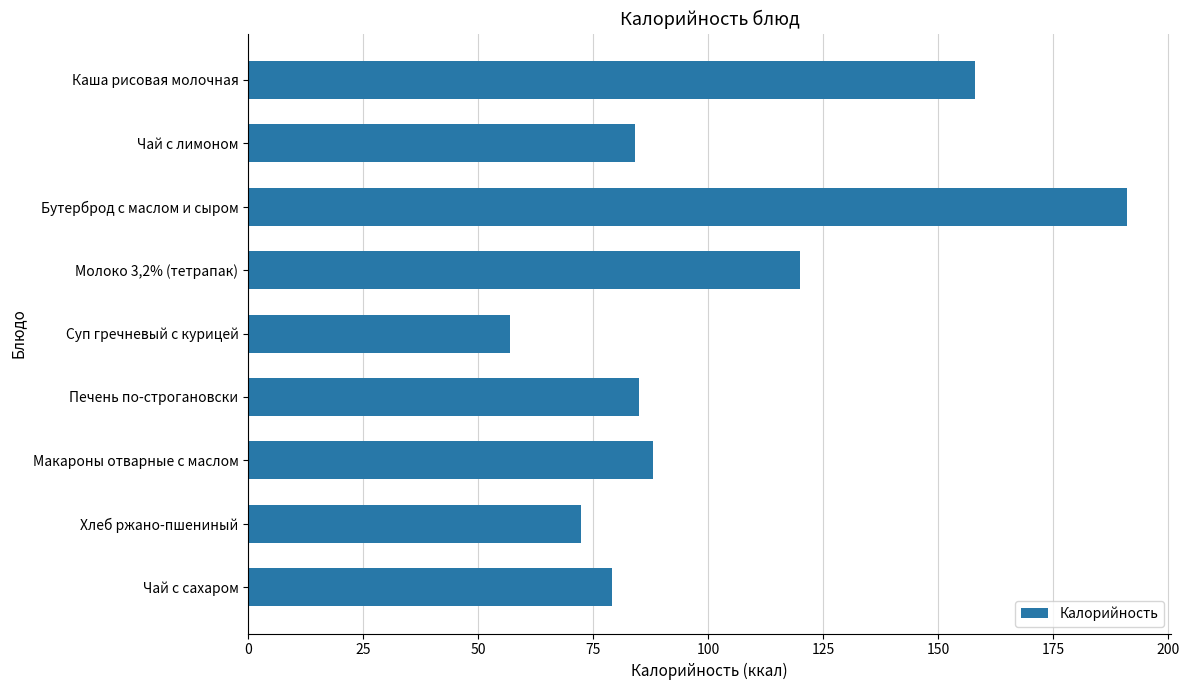

What is the change in value from Суп гречневый с курицей to Печень по-строгановски?

+28.2